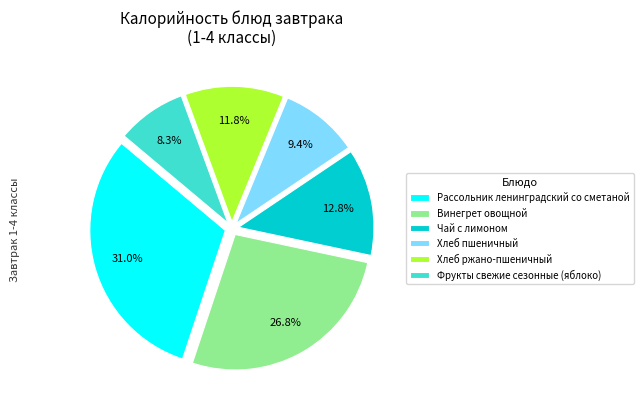

Rank the categories by value from highest to lowest.

Рассольник ленинградский со сметаной, Винегрет овощной, Чай с лимоном, Хлеб ржано-пшеничный, Хлеб пшеничный, Фрукты свежие сезонные (яблоко)